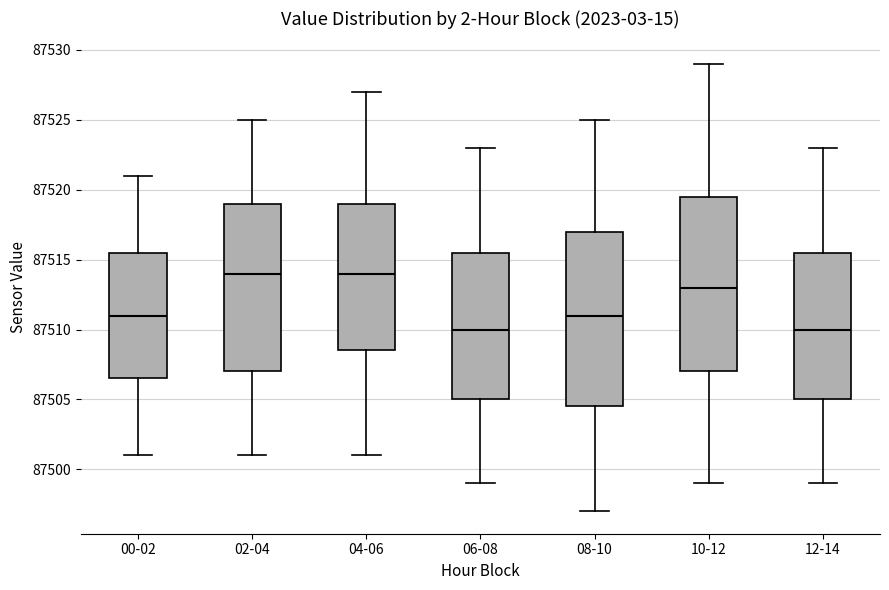

Reading left to right, transcribe this box plot: for each box, give where its median line is, the range the box spans, and where its two whiskers end, as read against the y-axis. The values are not printed on the chart, so give them approximately, as read against the axis.

00-02: median 87511.0, box 87506.5 to 87515.5, whiskers 87501.0 to 87521.0
02-04: median 87514.0, box 87507.0 to 87519.0, whiskers 87501.0 to 87525.0
04-06: median 87514.0, box 87508.5 to 87519.0, whiskers 87501.0 to 87527.0
06-08: median 87510.0, box 87505.0 to 87515.5, whiskers 87499.0 to 87523.0
08-10: median 87511.0, box 87504.5 to 87517.0, whiskers 87497.0 to 87525.0
10-12: median 87513.0, box 87507.0 to 87519.5, whiskers 87499.0 to 87529.0
12-14: median 87510.0, box 87505.0 to 87515.5, whiskers 87499.0 to 87523.0